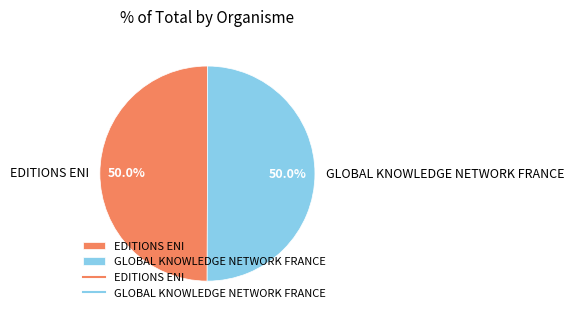

To the nearest percent, what portion does GLOBAL KNOWLEDGE NETWORK FRANCE represent?

50%